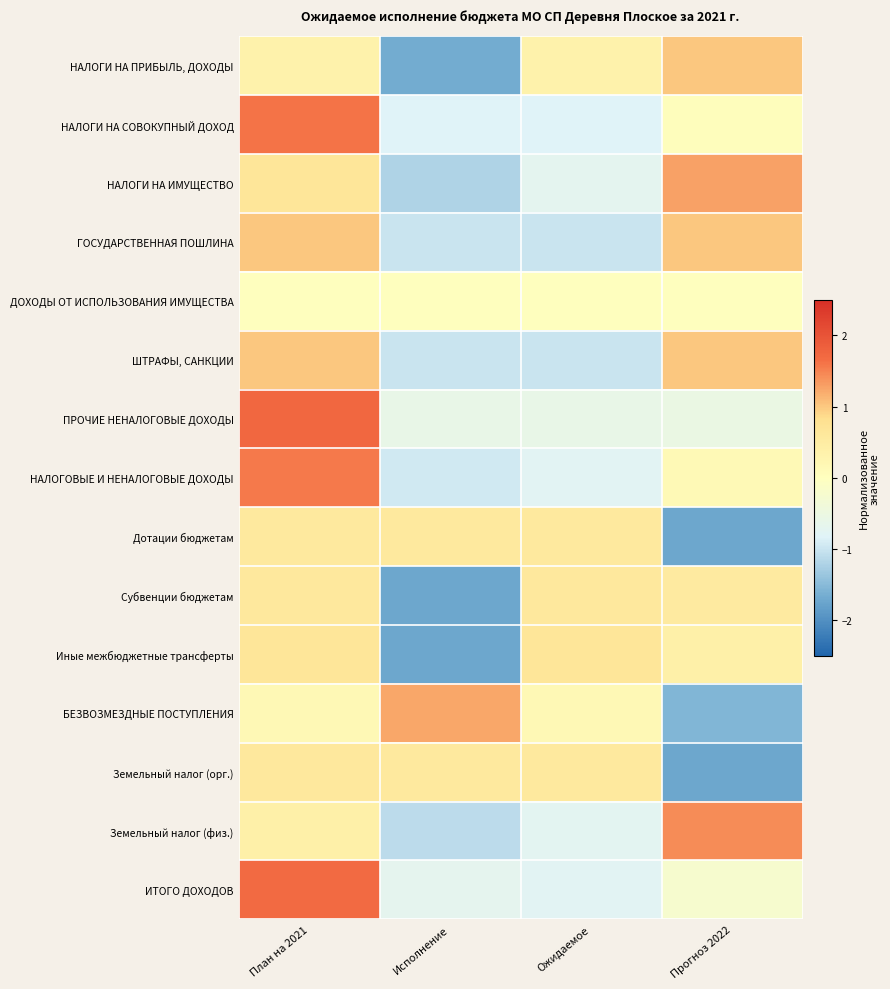

Which category has the lowest value across all series?

Прогноз 2022